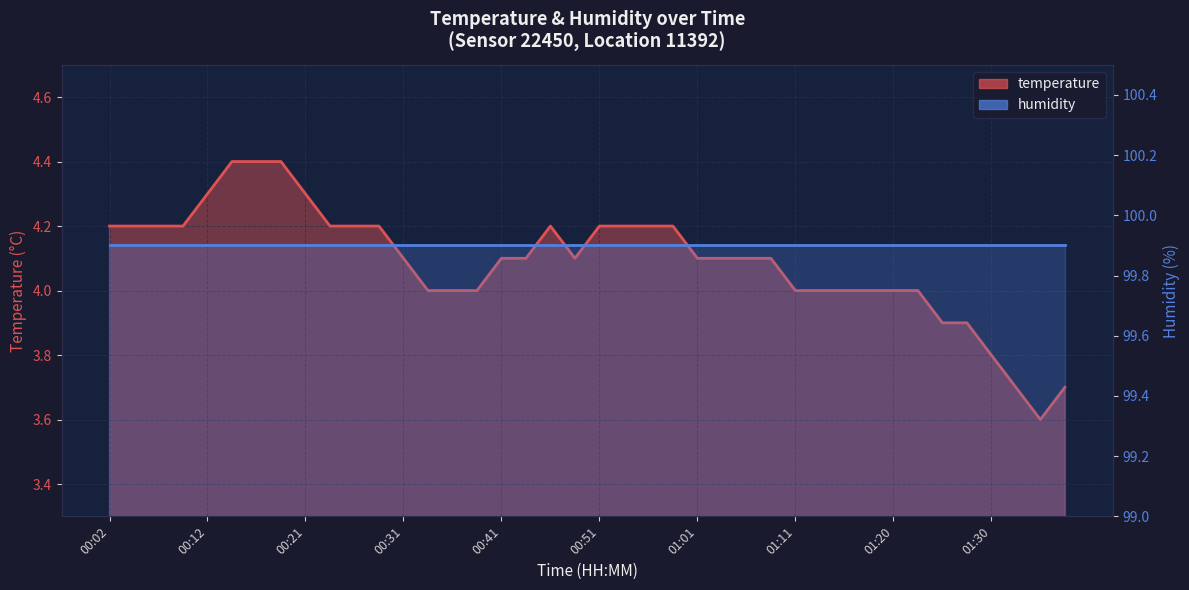

How many data points in temperature are above 4?

25